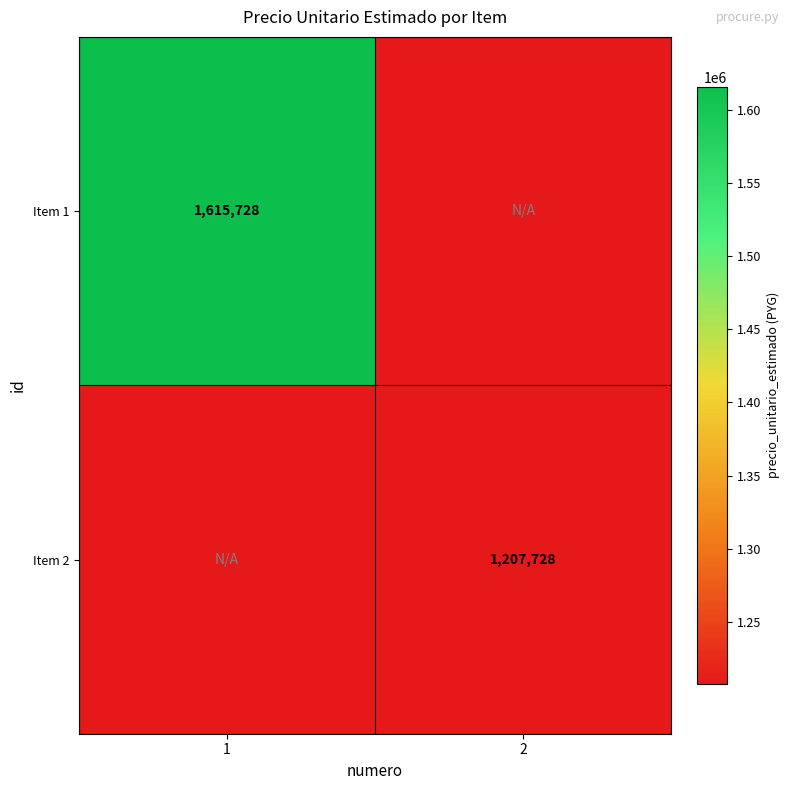

What is the spread (max minus min) of values at 1?

1615728